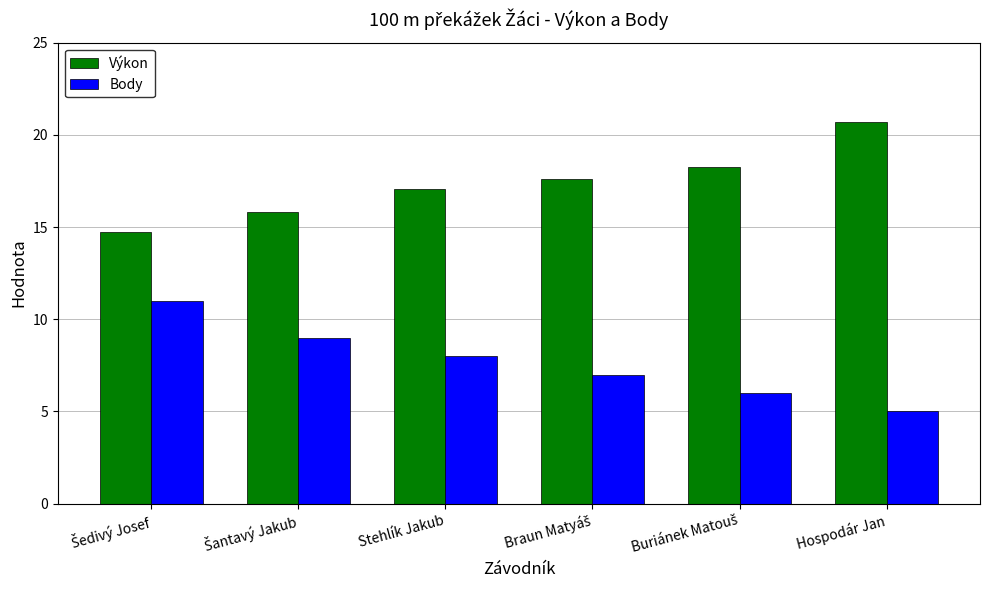

Rank the series at Stehlík Jakub from lowest to highest value.

Body, Výkon